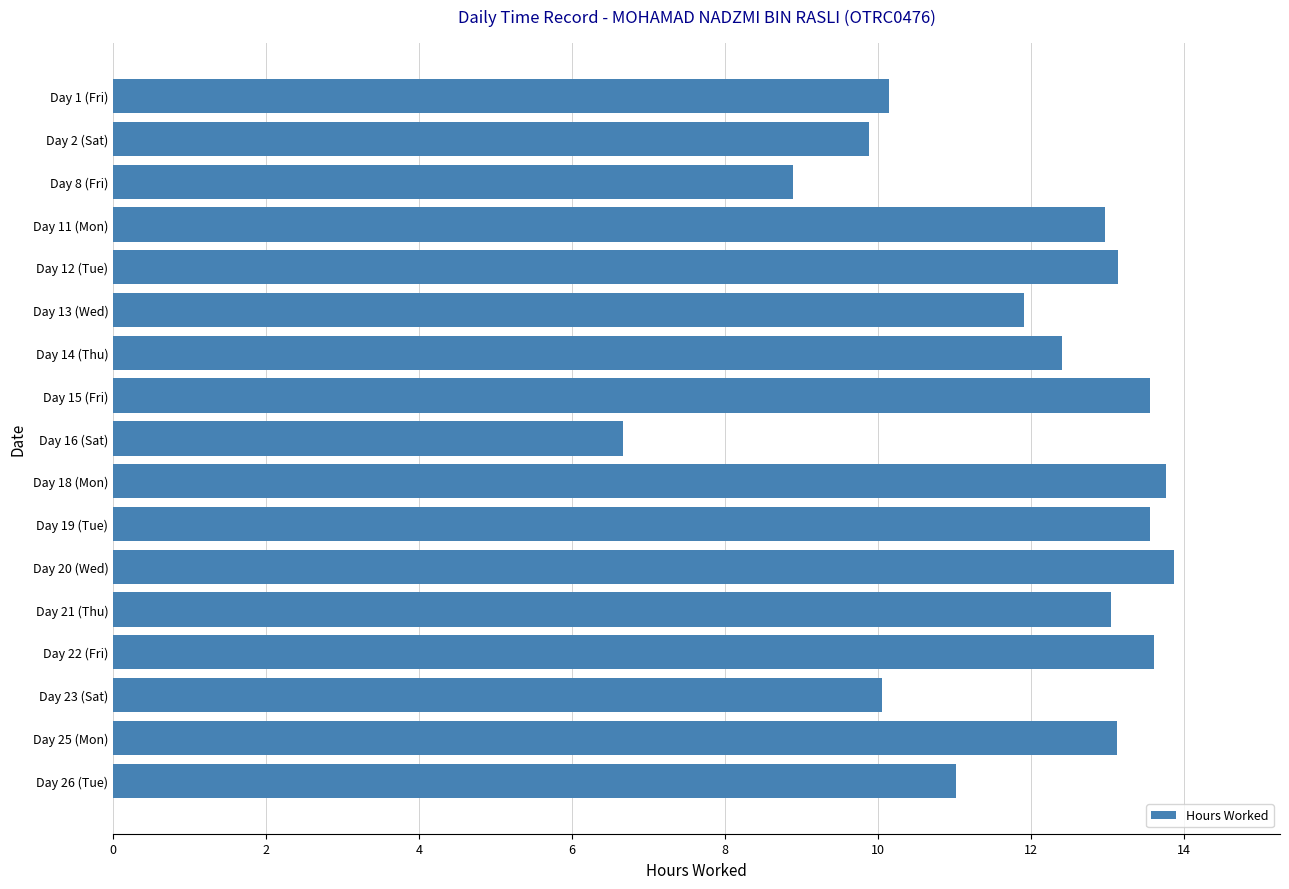

Read the value at Day 2 (Sat).

9.9